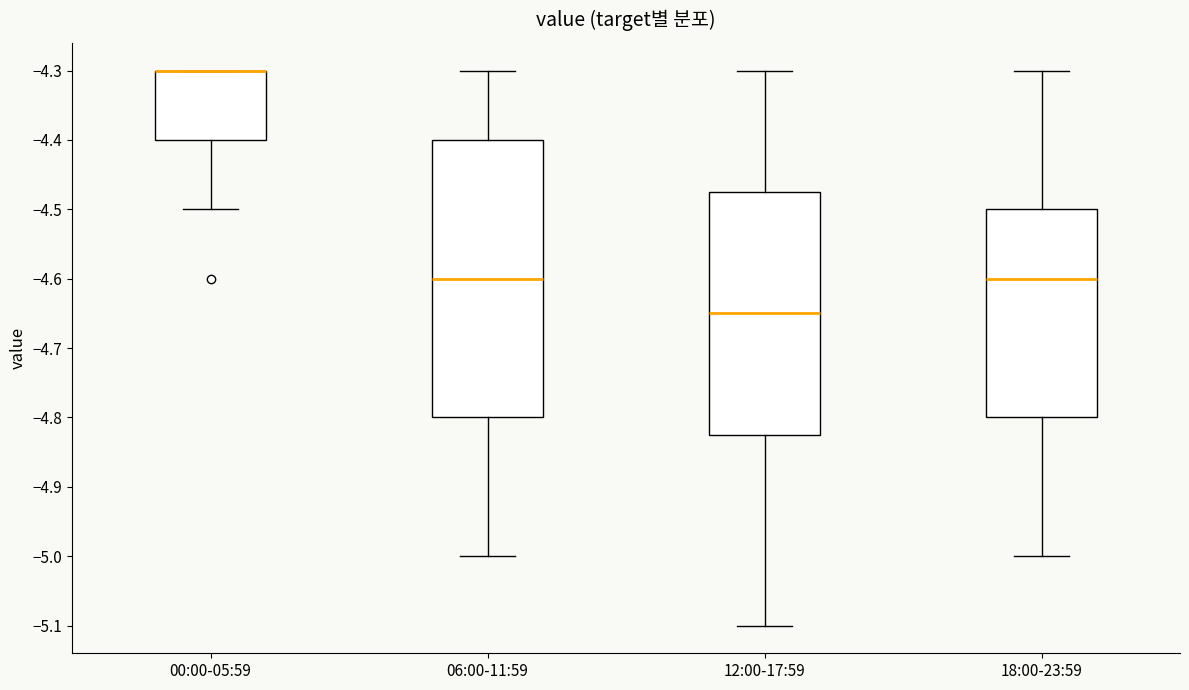

Where does the lower whisker of the box for 06:00-11:59 end on the y-axis? The values are not printed on the chart, so give them approximately, as read against the axis.

-5.00